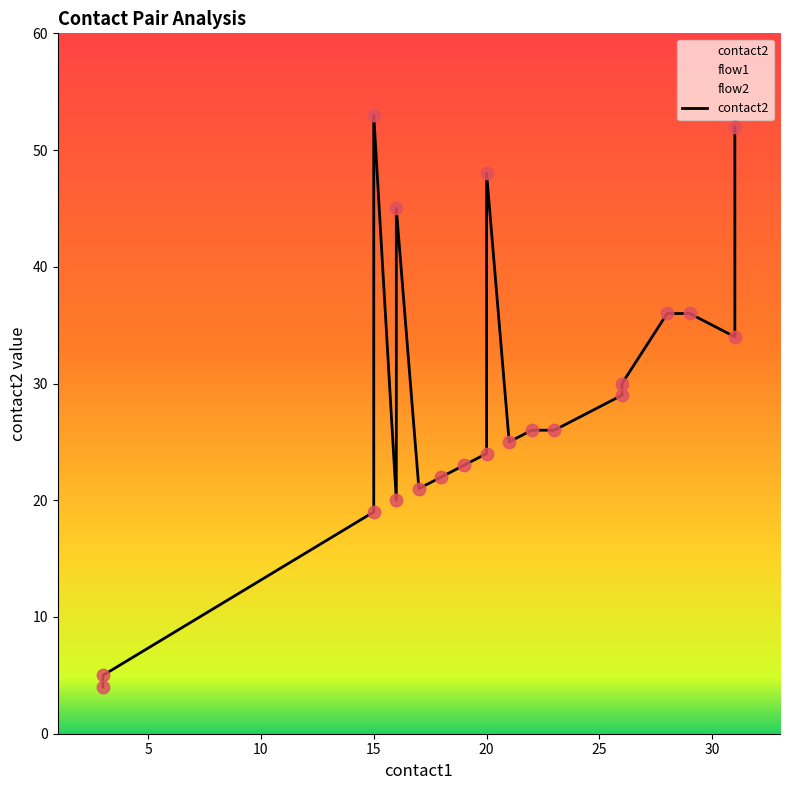

Which series has the largest Y range (max minus min)?

contact2